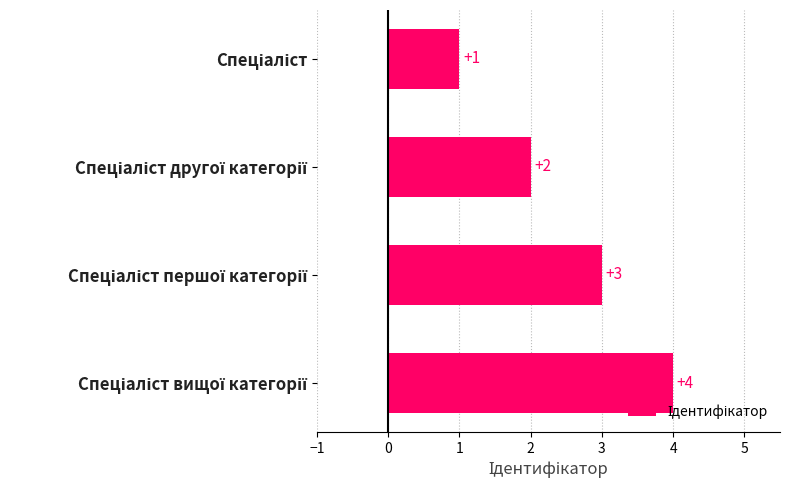

Count the number of categories in the chart.

4